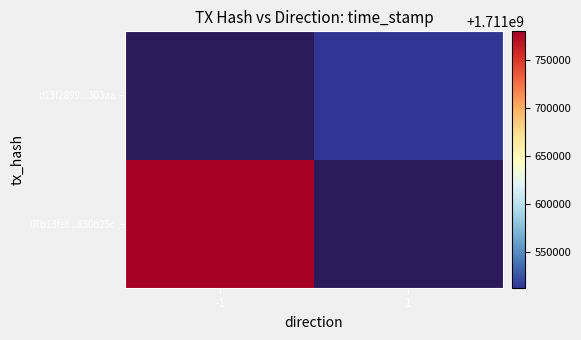

At how many categories does at least one series exceed 1711754616?

1